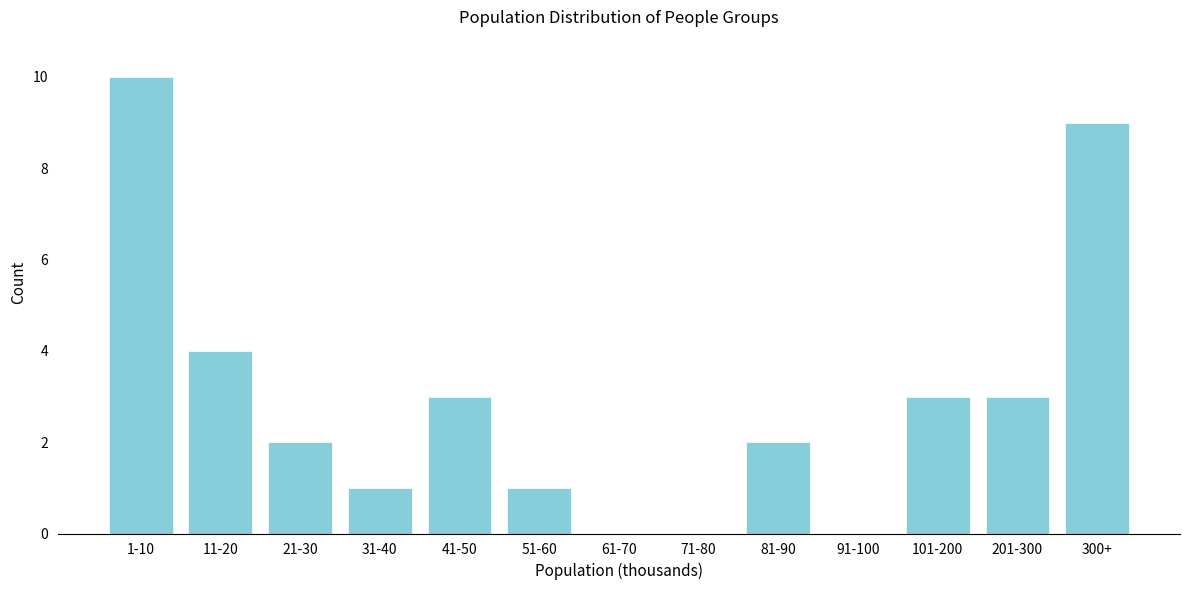

Reading right to left, extract all data points from this chart.

300+=9	201-300=3	101-200=3	91-100=0	81-90=2	71-80=0	61-70=0	51-60=1	41-50=3	31-40=1	21-30=2	11-20=4	1-10=10